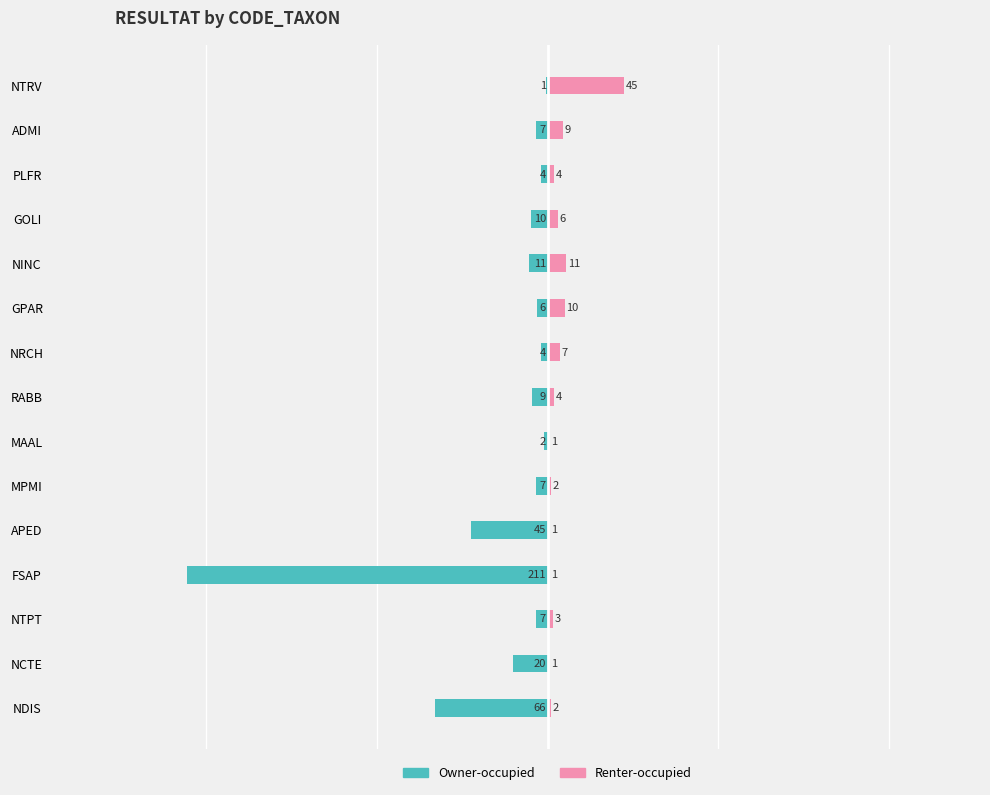

What is the difference between the highest and lowest values at NCTE?

21